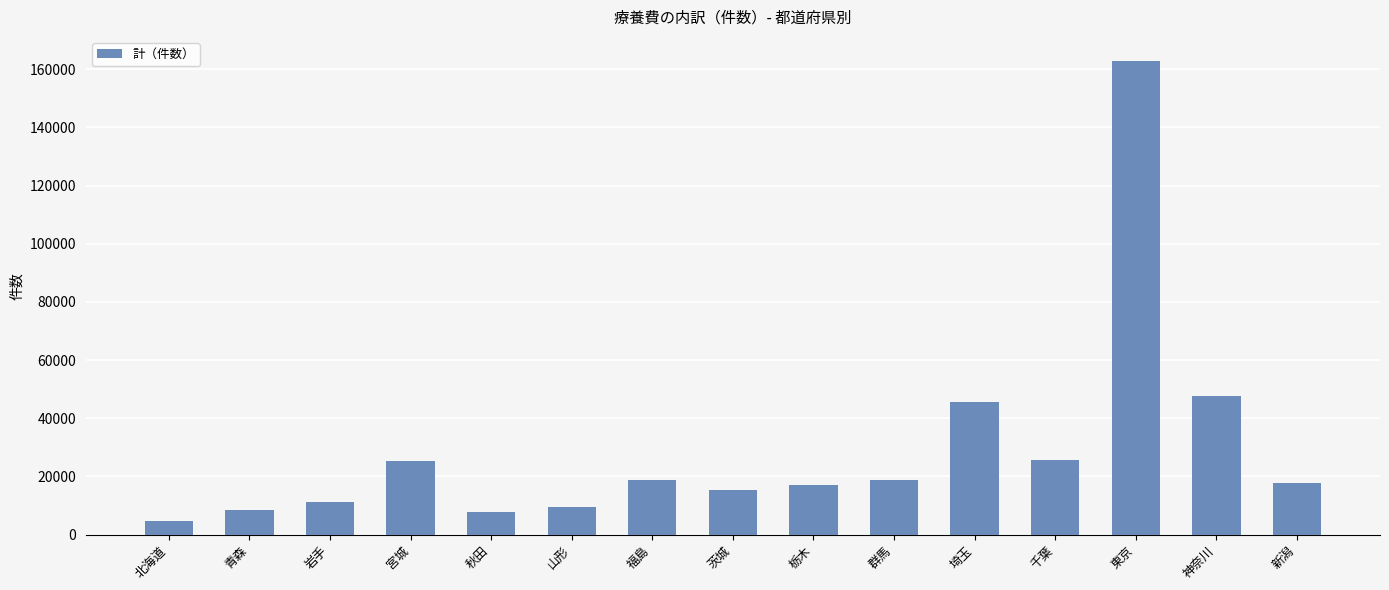

What is the value of the 8th bar from the left?

15486